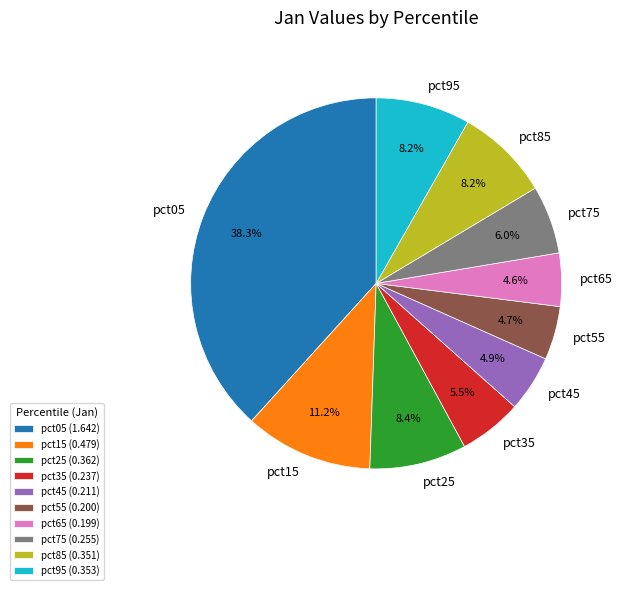

Is the sum of pct75 and pct15 greater than half?

No